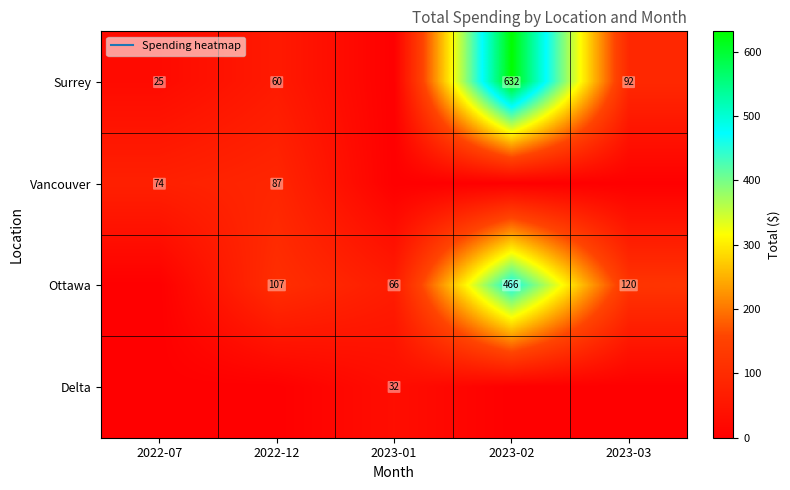

Which has a higher value, 2023-01 or 2023-03?

2023-03